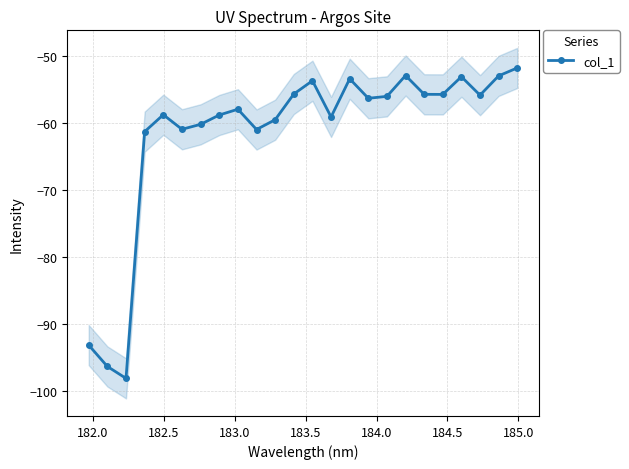

What is the difference between the maximum and minimum values?

46.4